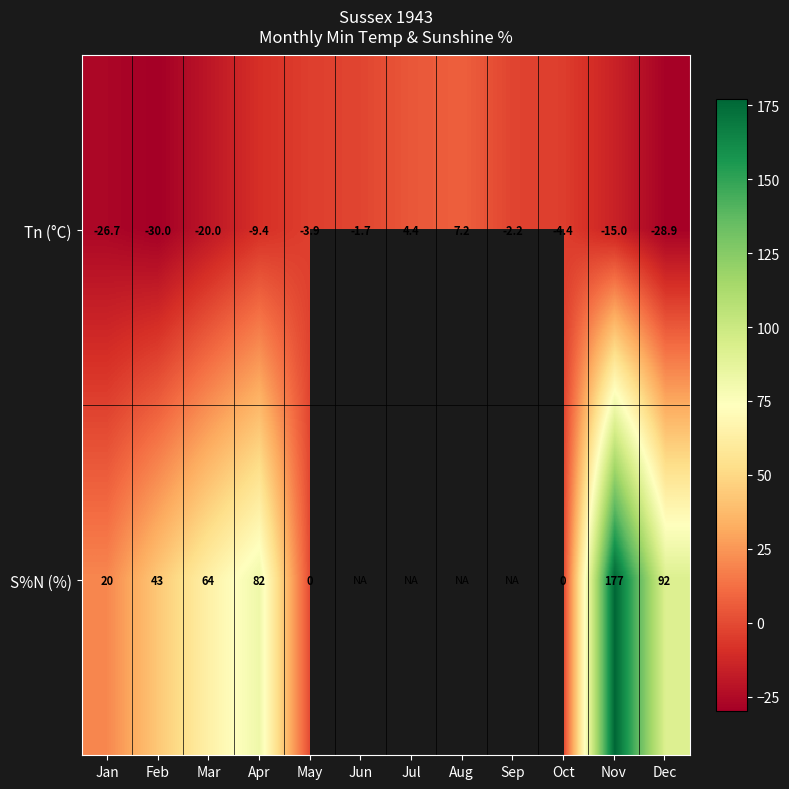

True or false: Tn (°C) has a value of -4.8 at Apr.

False